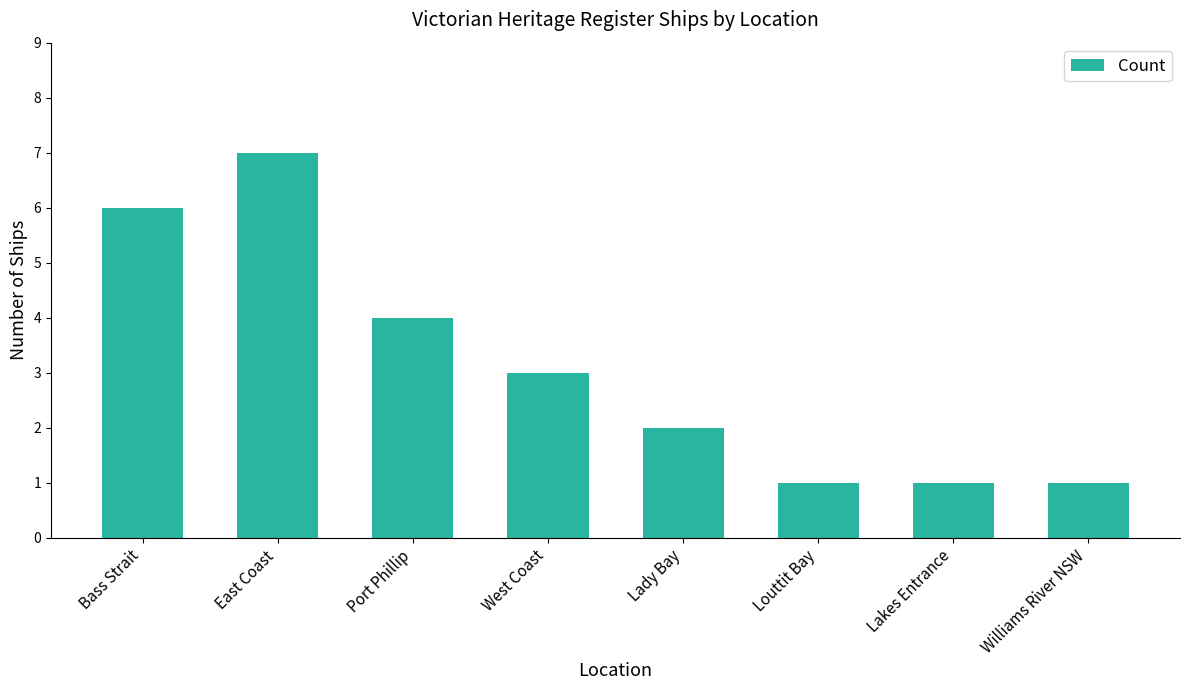

What is the label of the 3rd bar from the left?

Port Phillip